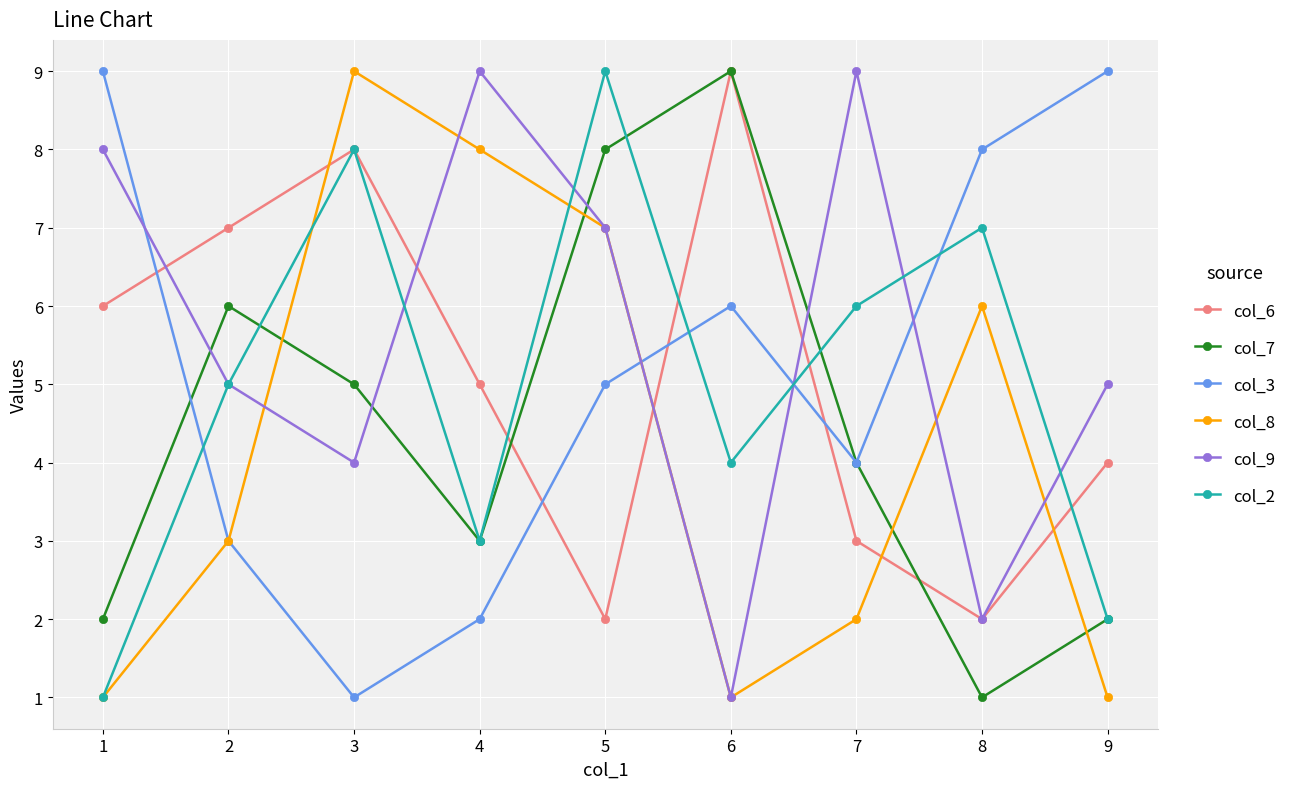

What is the value of the col_7 point at the 3rd from the left?

5